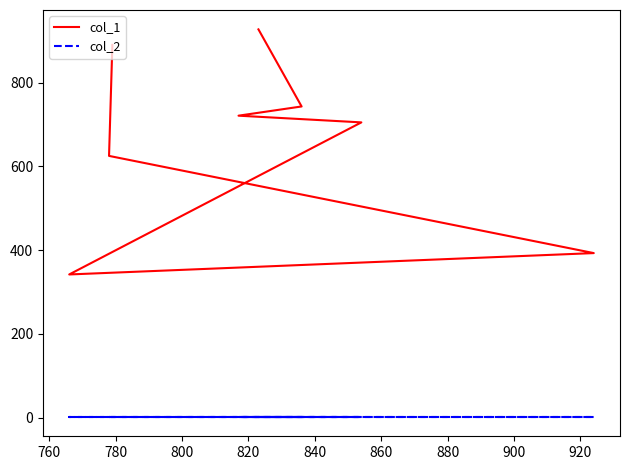

Between 840 and 760, which is larger?

760